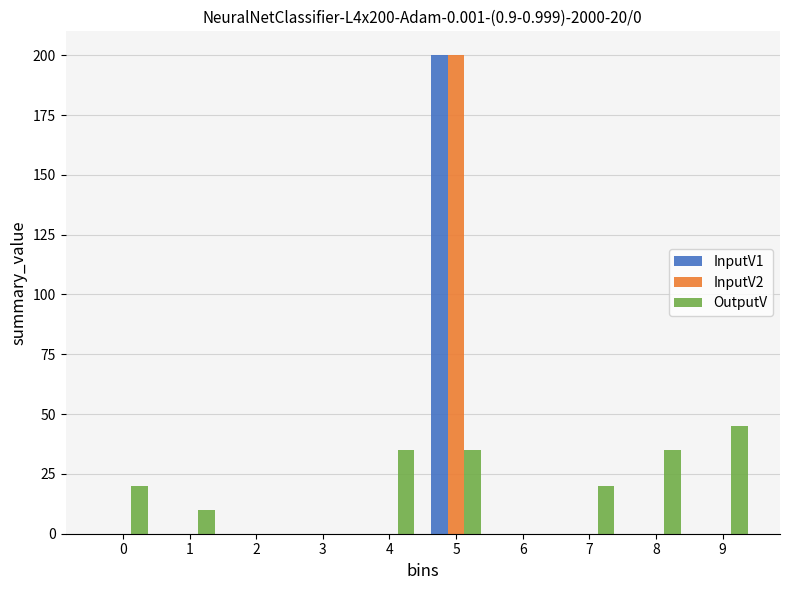

Reading right to left, list all the values displayed in this chart.

InputV1: 9=0	8=0	7=0	6=0	5=200	4=0	3=0	2=0	1=0	0=0
InputV2: 9=0	8=0	7=0	6=0	5=200	4=0	3=0	2=0	1=0	0=0
OutputV: 9=45	8=35	7=20	6=0	5=35	4=35	3=0	2=0	1=10	0=20